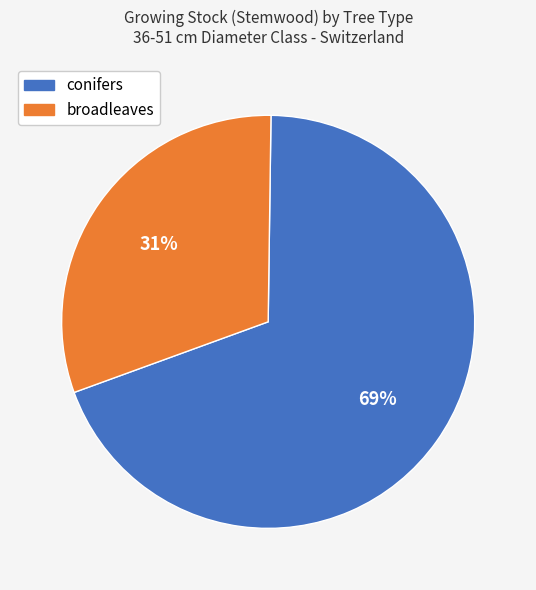

How many segments does this pie chart have?

2